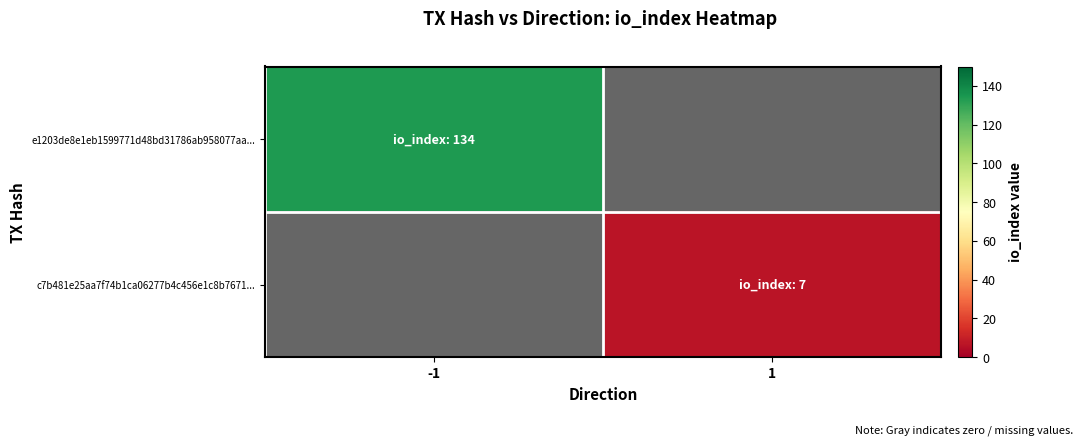

Is the value of e1203de8e1eb1599771d48bd31786ab958077aa... at 1 greater than the value of c7b481e25aa7f74b1ca06277b4c456e1c8b7671... at 1?

No